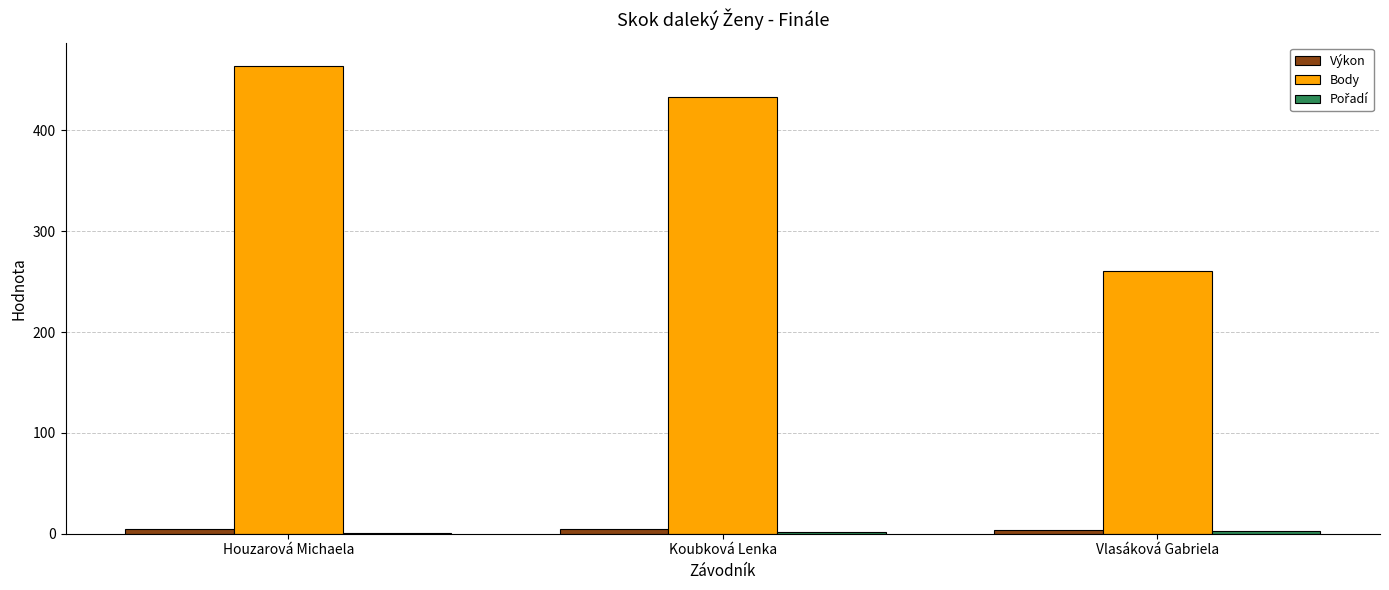

Between Houzarová Michaela and Vlasáková Gabriela, which series saw the biggest shift?

Body